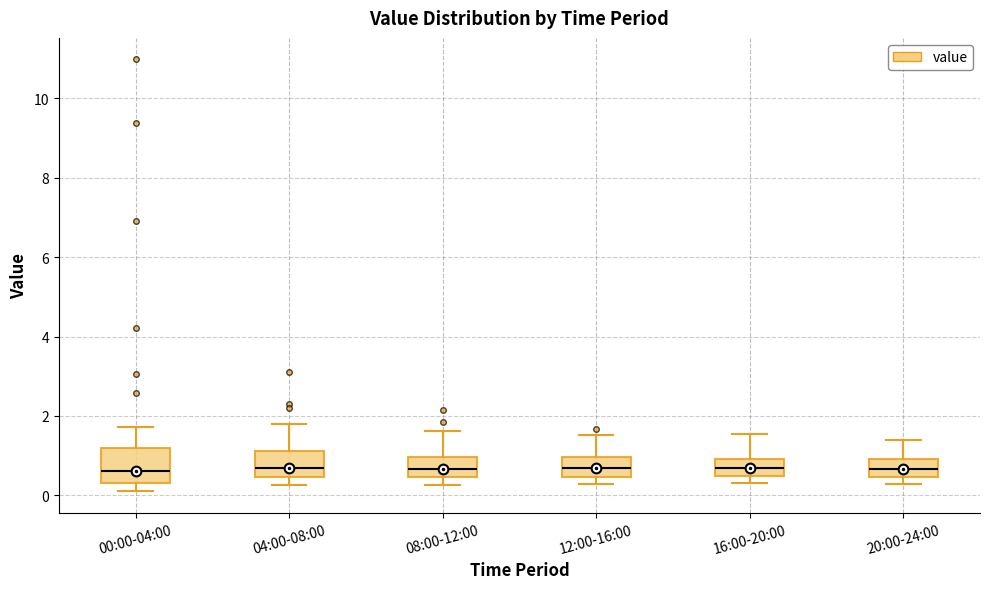

Reading left to right, read every box against the y-axis: the position of its median line, the range the box covers, and the ends of its whiskers. The values are not printed on the chart, so give them approximately, as read against the axis.

00:00-04:00: median 0.6, box 0.4 to 1.2, whiskers 0.2 to 1.8
04:00-08:00: median 0.6, box 0.4 to 1.2, whiskers 0.2 to 1.8
08:00-12:00: median 0.6, box 0.4 to 1.0, whiskers 0.2 to 1.6
12:00-16:00: median 0.6, box 0.4 to 1.0, whiskers 0.2 to 1.6
16:00-20:00: median 0.6, box 0.4 to 1.0, whiskers 0.4 (just below the box's lower edge) to 1.6
20:00-24:00: median 0.6, box 0.4 to 1.0, whiskers 0.2 to 1.4